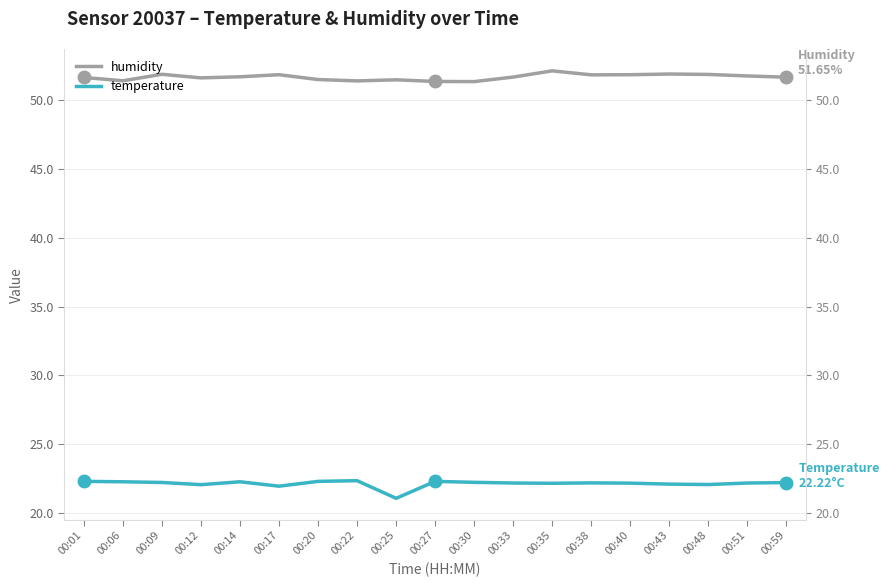

What are all the series names shown in the legend?

humidity, temperature